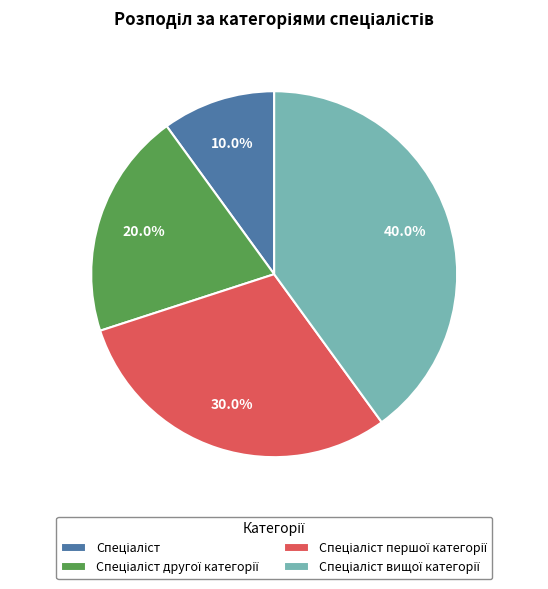

Is there a majority slice in this chart?

No